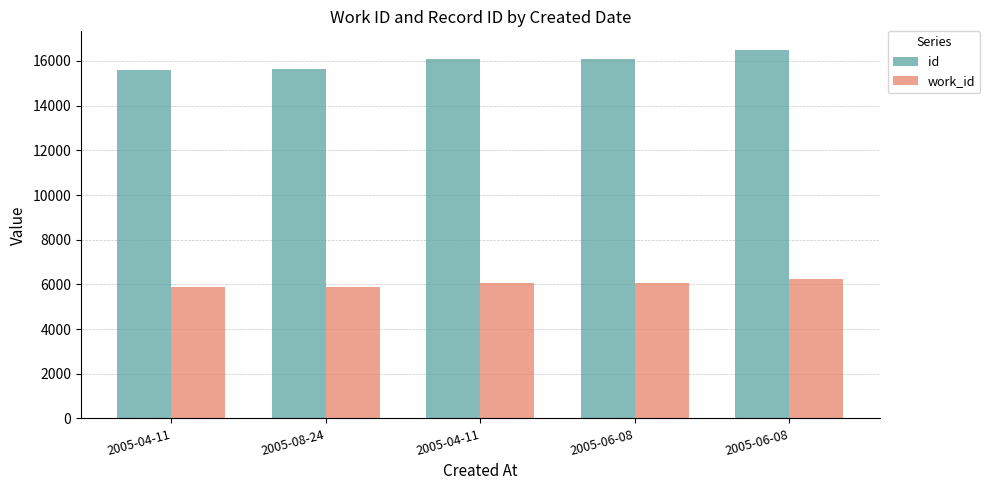

How many bars are there in total?

10